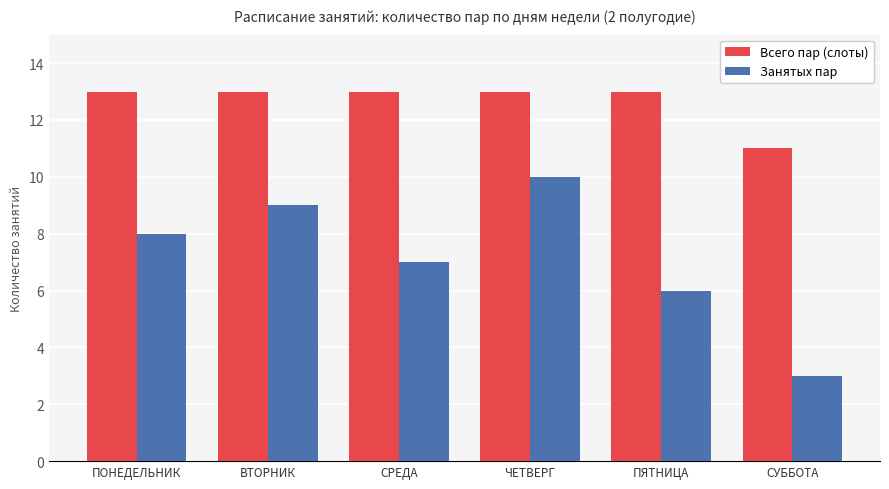

What value does the Занятых пар series have at ПЯТНИЦА?

6